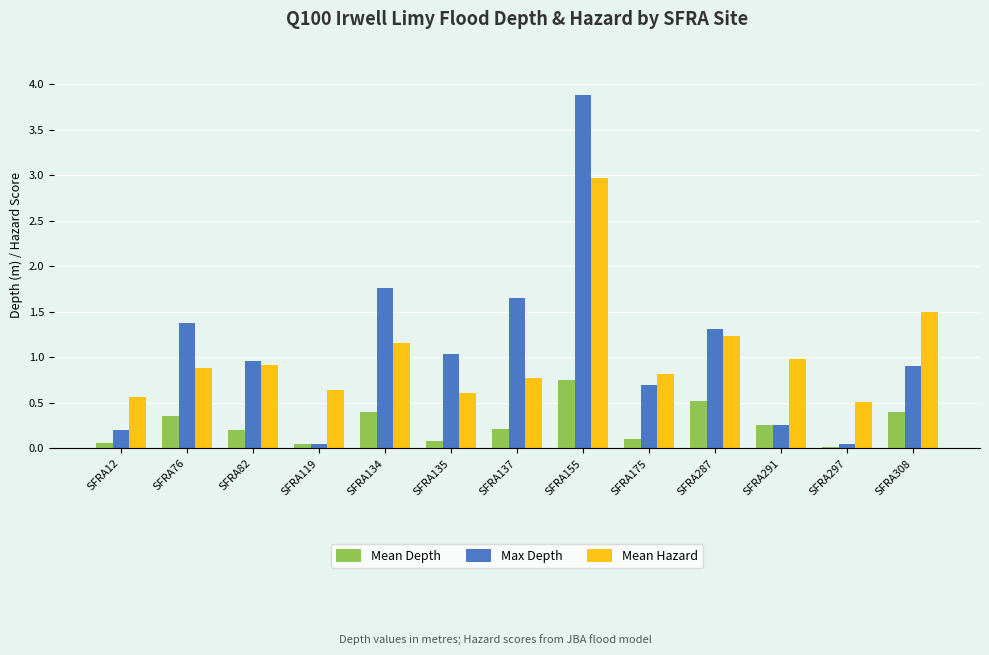

What is the difference between the maximum and minimum values in the Mean Hazard series?

2.5